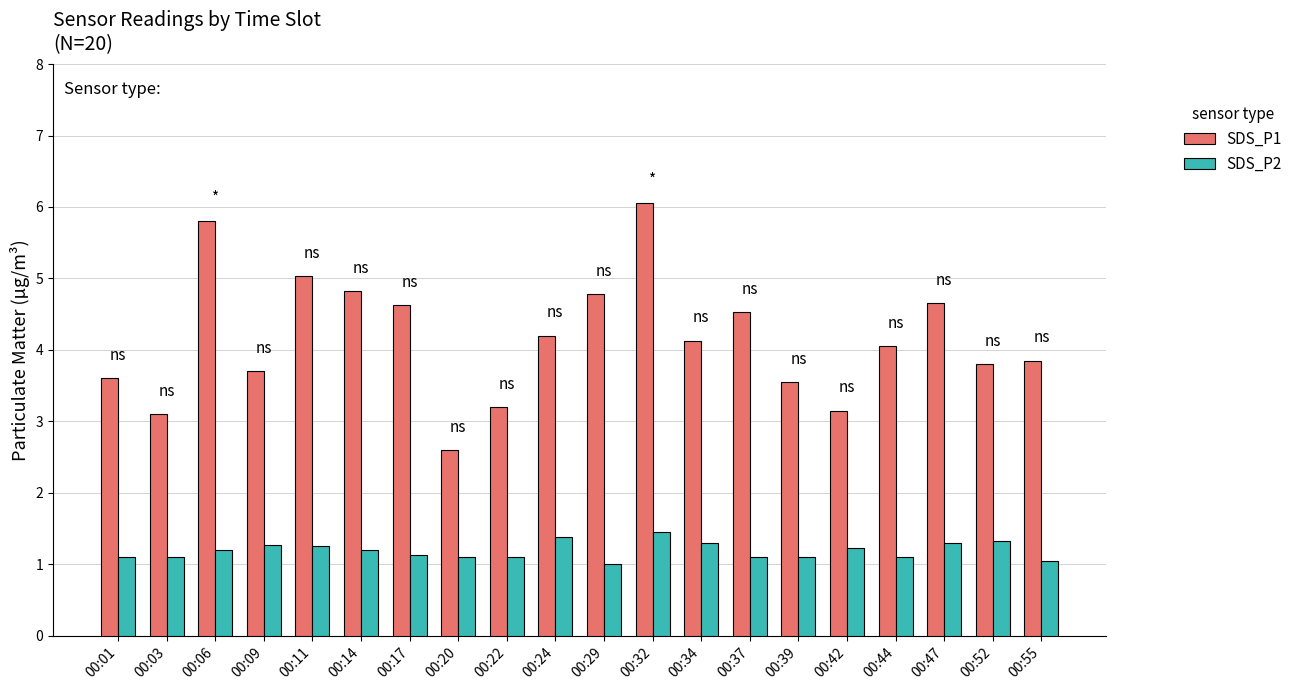

Is the value of SDS_P1 at 00:11 greater than the value of SDS_P2 at 00:39?

Yes